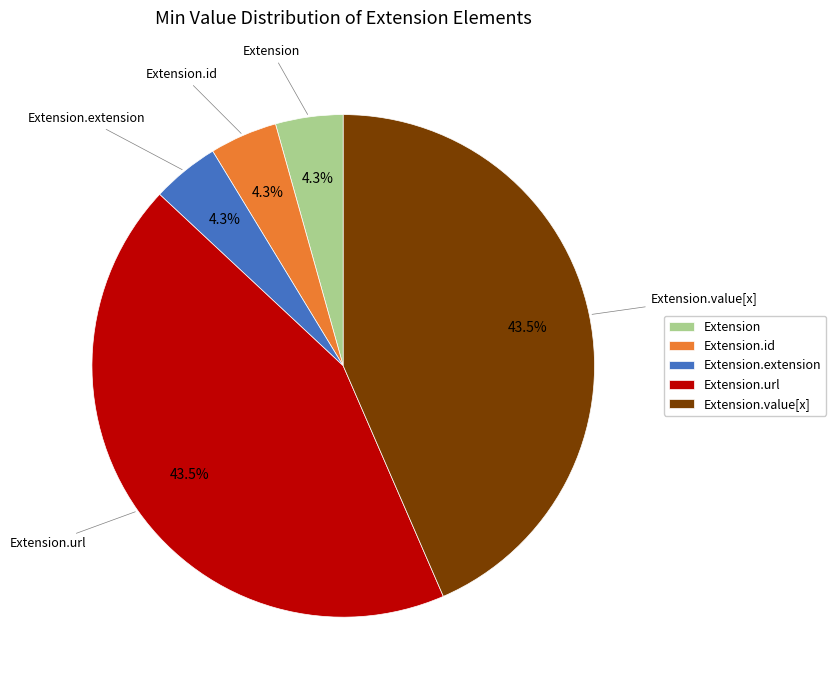

Is there any slice that represents more than half of the pie?

No